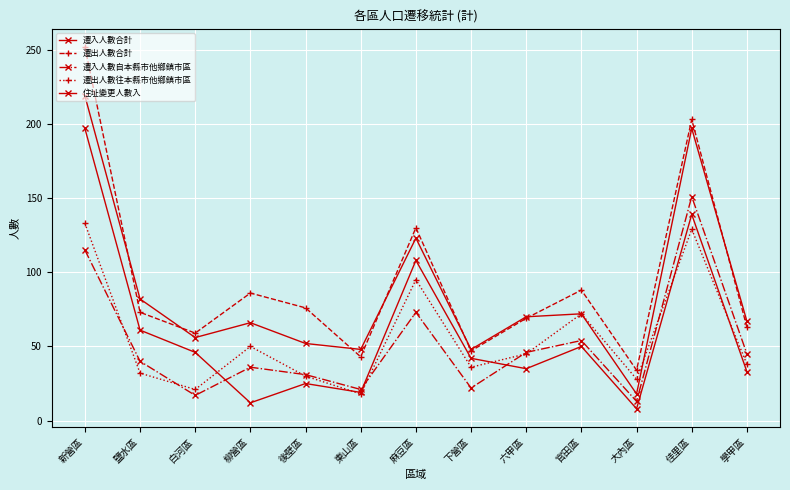

Rank the series at 新營區 from lowest to highest value.

遷入人數自本縣市他鄉鎮市區, 遷出人數往本縣市他鄉鎮市區, 住址變更人數入, 遷入人數合計, 遷出人數合計